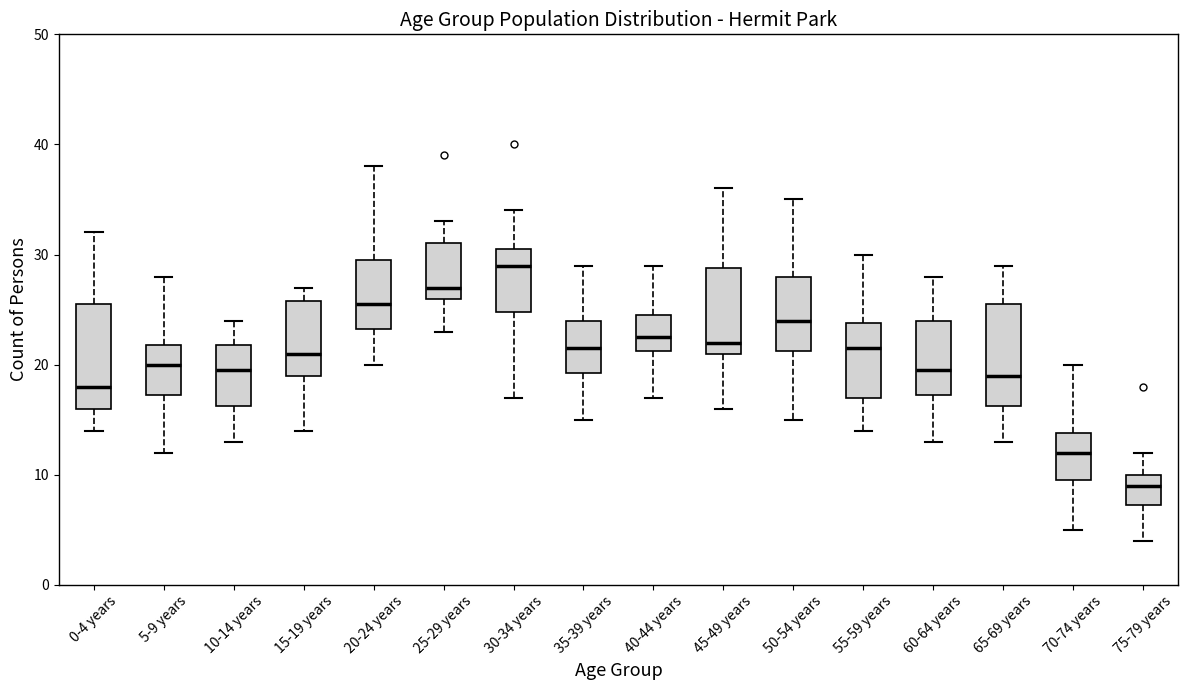

Reading left to right, read every box against the y-axis: the position of its median line, the range the box covers, and the ends of its whiskers. The values are not printed on the chart, so give them approximately, as read against the axis.

0-4 years: median 18, box 16 to 26, whiskers 14 to 32
5-9 years: median 20, box 17 to 22, whiskers 12 to 28
10-14 years: median 20, box 16 to 22, whiskers 13 to 24
15-19 years: median 21, box 19 to 26, whiskers 14 to 27
20-24 years: median 26, box 23 to 30, whiskers 20 to 38
25-29 years: median 27, box 26 to 31, whiskers 23 to 33
30-34 years: median 29, box 25 to 31, whiskers 17 to 34
35-39 years: median 22, box 19 to 24, whiskers 15 to 29
40-44 years: median 23, box 21 to 25, whiskers 17 to 29
45-49 years: median 22, box 21 to 29, whiskers 16 to 36
50-54 years: median 24, box 21 to 28, whiskers 15 to 35
55-59 years: median 22, box 17 to 24, whiskers 14 to 30
60-64 years: median 20, box 17 to 24, whiskers 13 to 28
65-69 years: median 19, box 16 to 26, whiskers 13 to 29
70-74 years: median 12, box 10 to 14, whiskers 5 to 20
75-79 years: median 9, box 7 to 10, whiskers 4 to 12